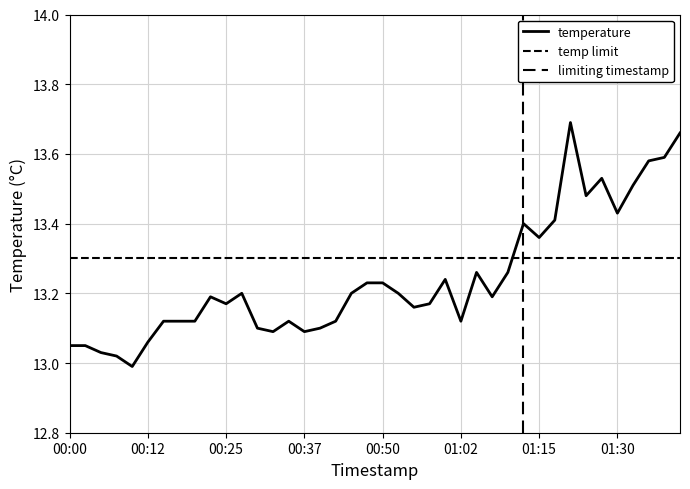

What is the difference between the maximum and minimum values?

0.7